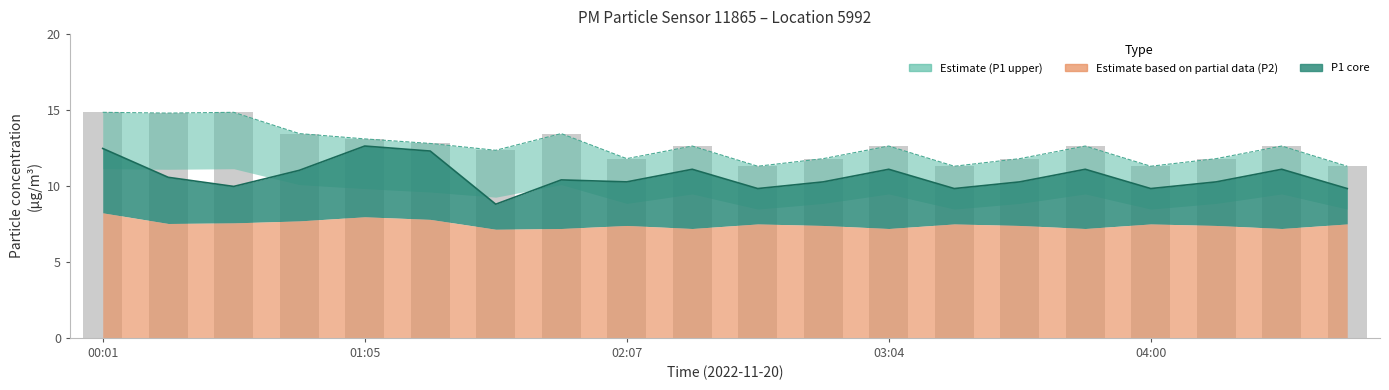

Is the value of P1 at 04:42 greater than the value of P1_upper at 03:04?

No